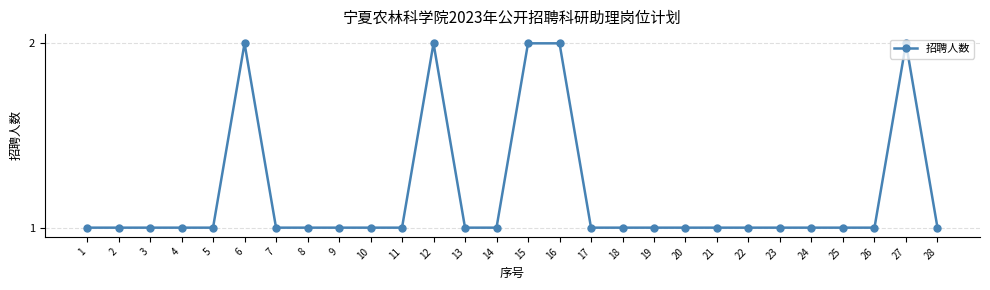

Approximately how many times larger is the value at 14 compared to 18?

1.0